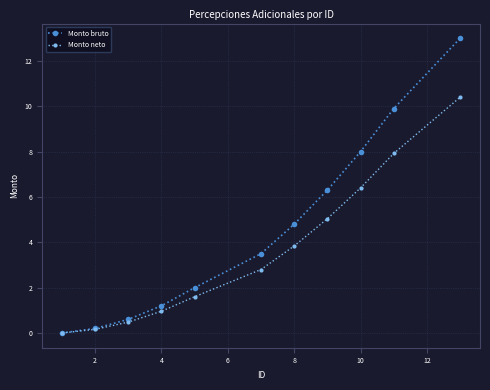

True or false: Monto bruto has more than 0 points higher than both neighbors.

False